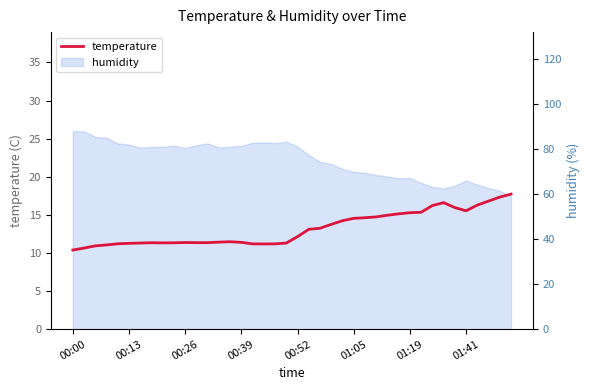

What is the change in value from 16 to 36?

+5.1